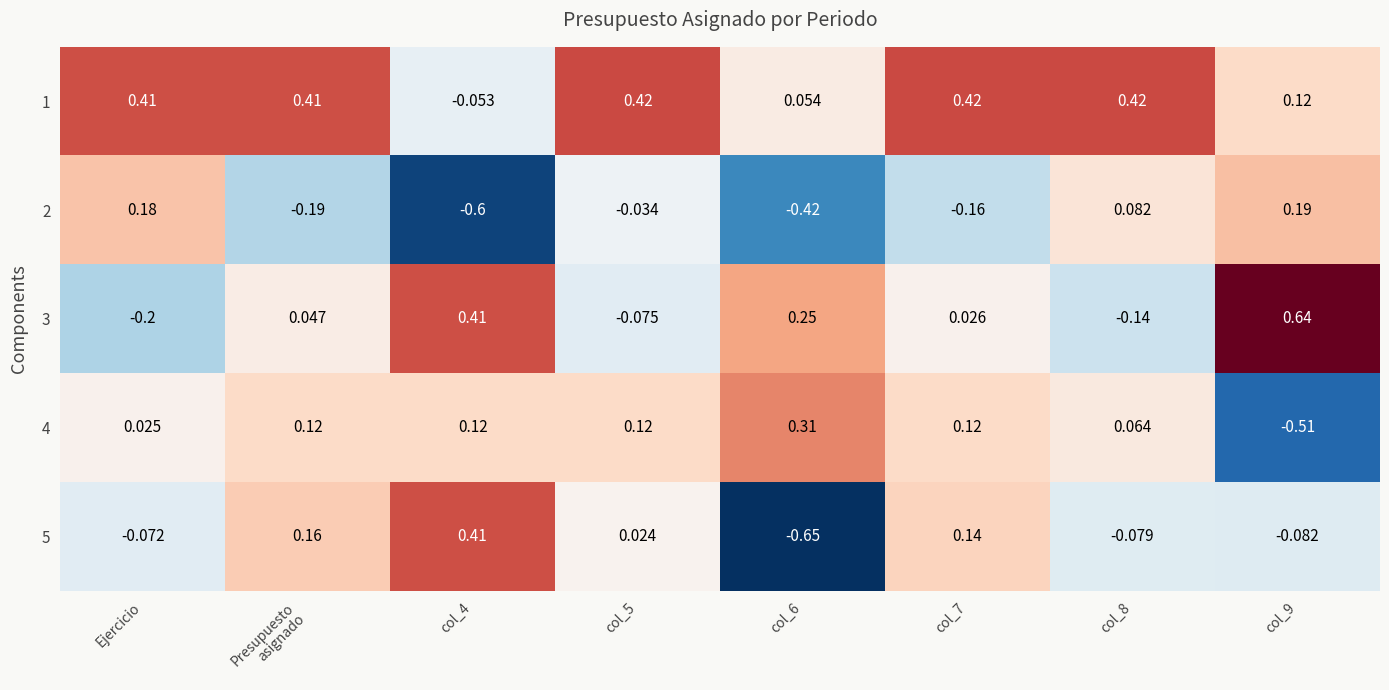

Which series has the largest range (max minus min)?

5